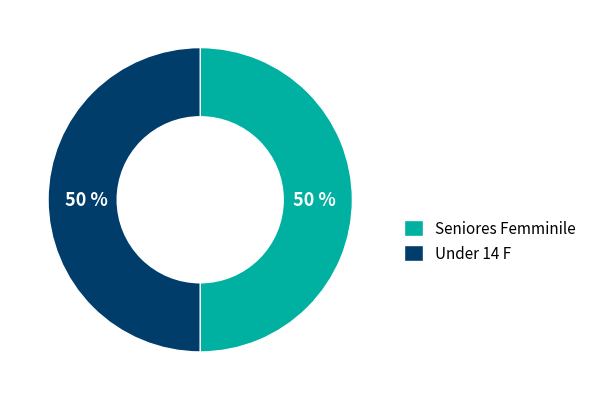

What is the ratio of the value at Seniores Femminile to the value at Under 14 F?

1.0